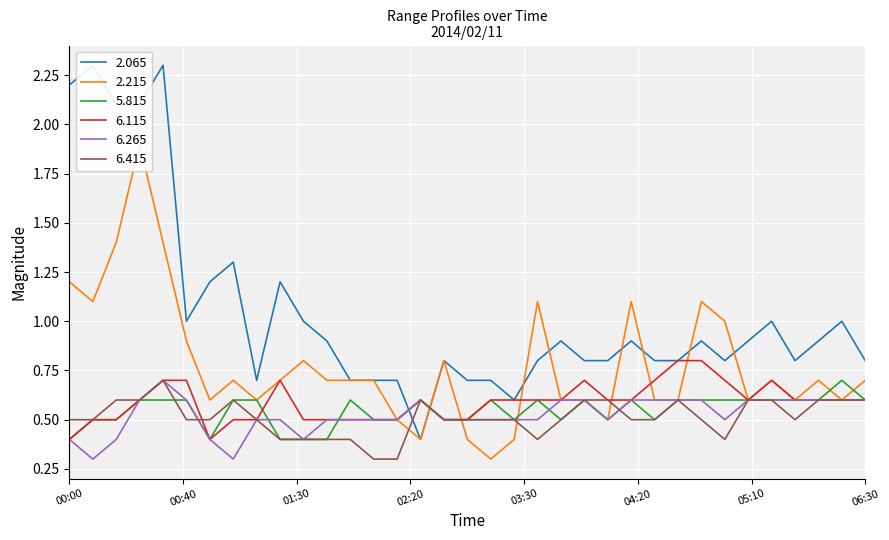

How many interior local peaks does the 6.115 series have?

4